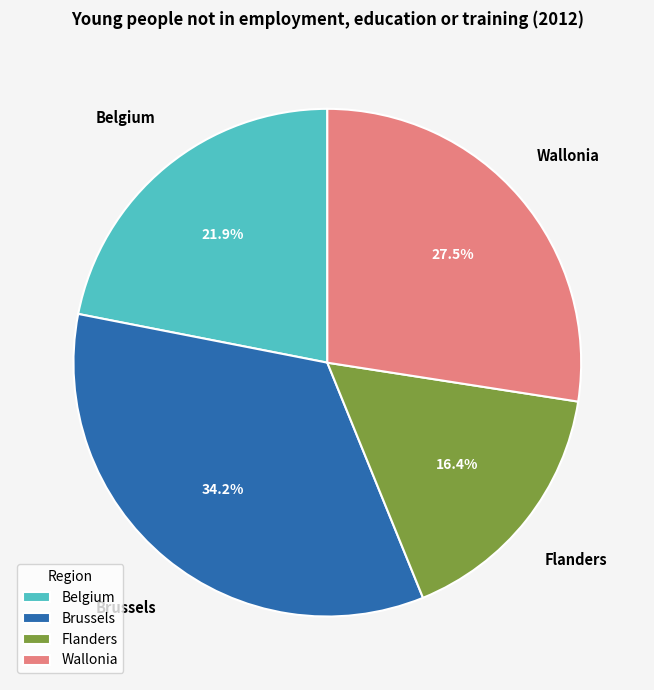

Is it true that Brussels is 45% of the pie?

False